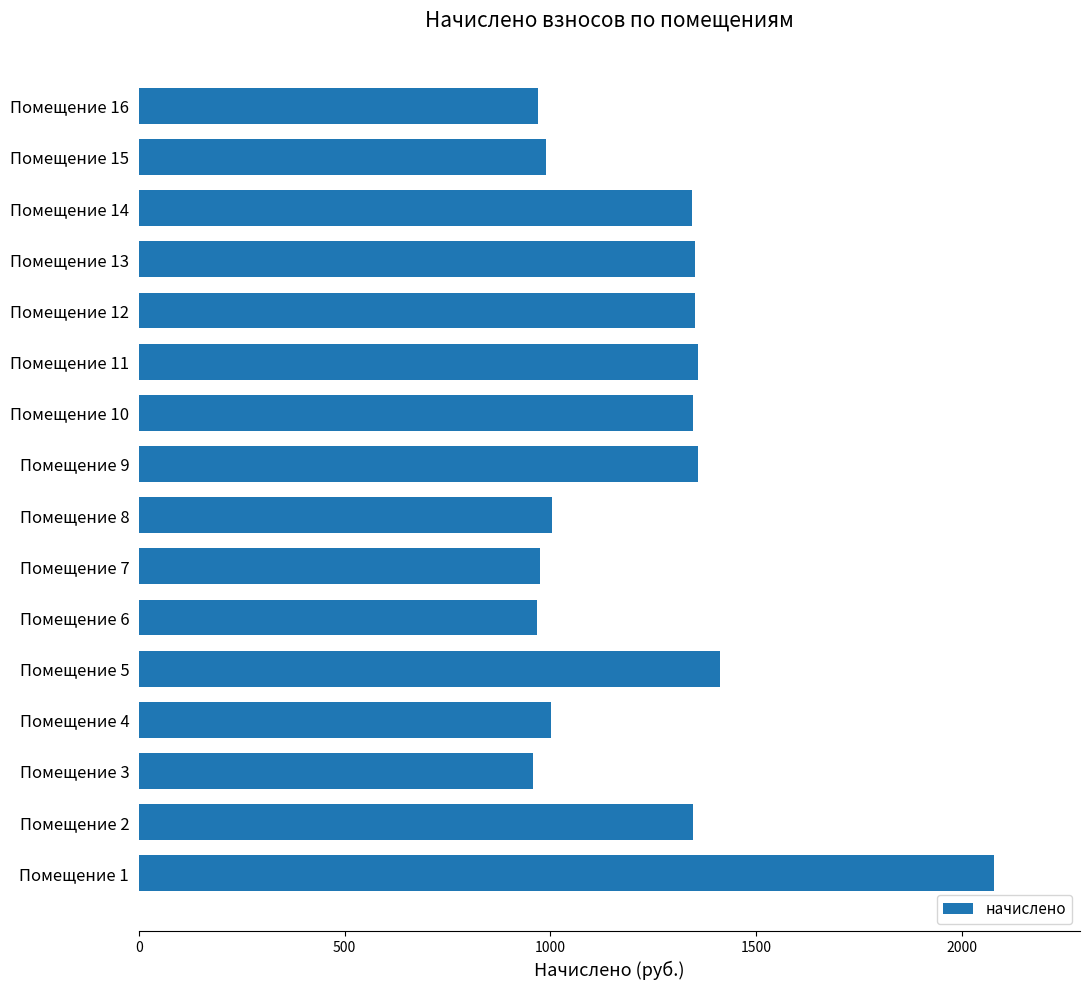

Count the number of categories in the chart.

16